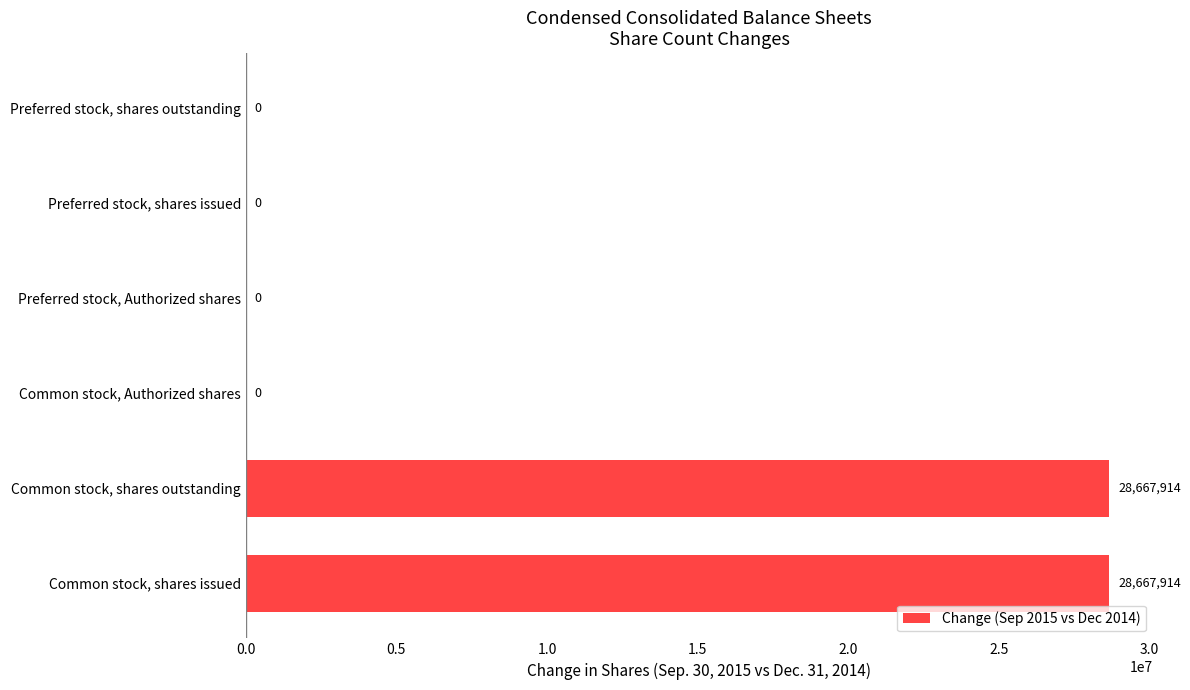

What is the approximate value at Common stock, shares outstanding?

28667914